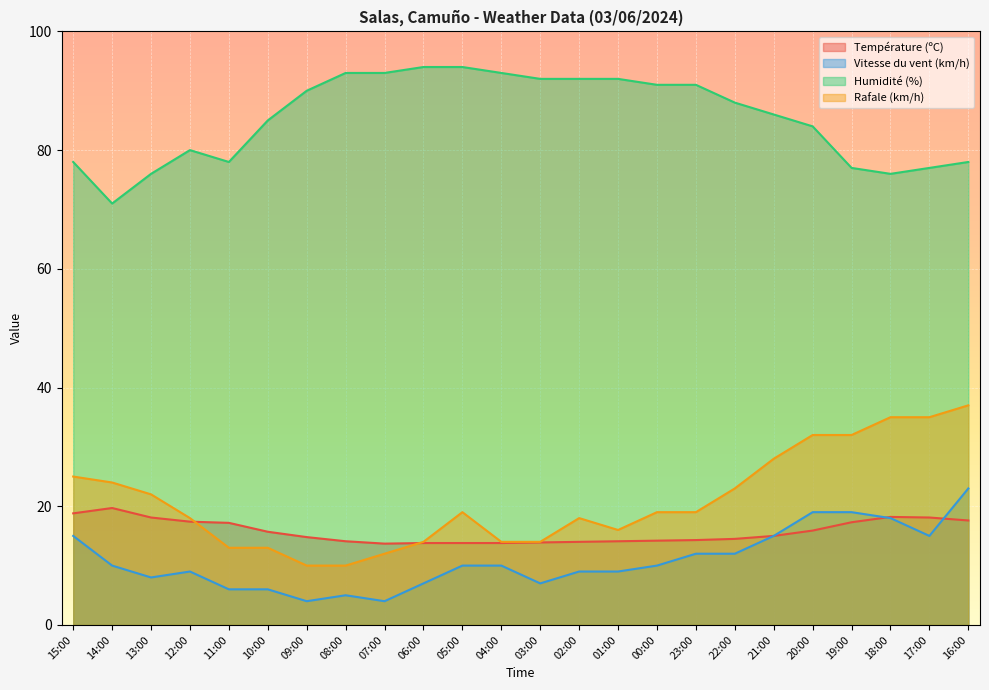

Which series has the largest total across all categories?

Humidité (%)